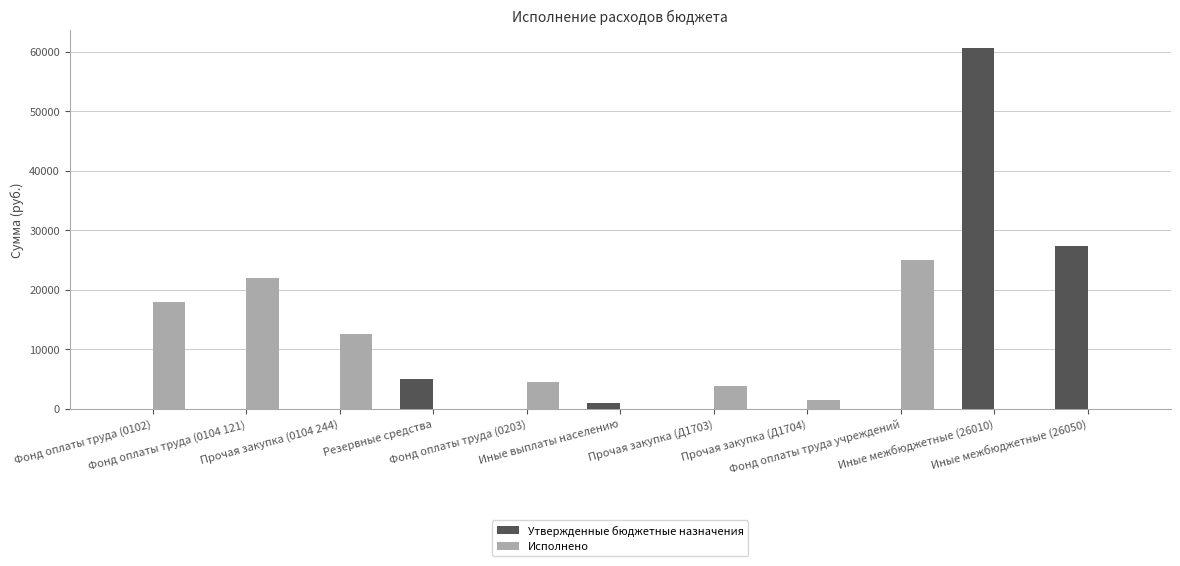

At which category is the sum across all series the highest?

Иные межбюджетные (26010)